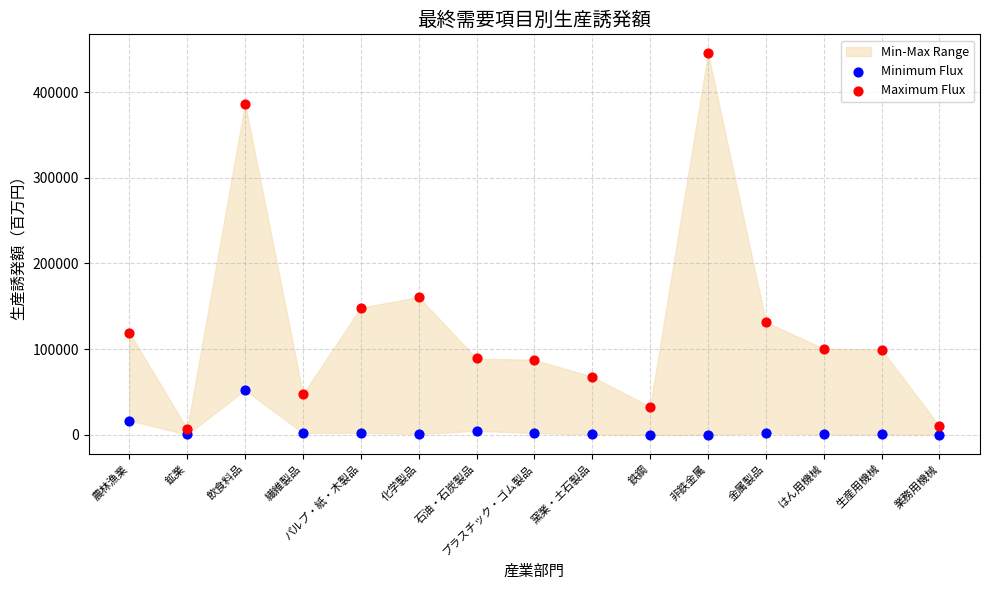

Which series has the widest spread of Y values?

Maximum Flux